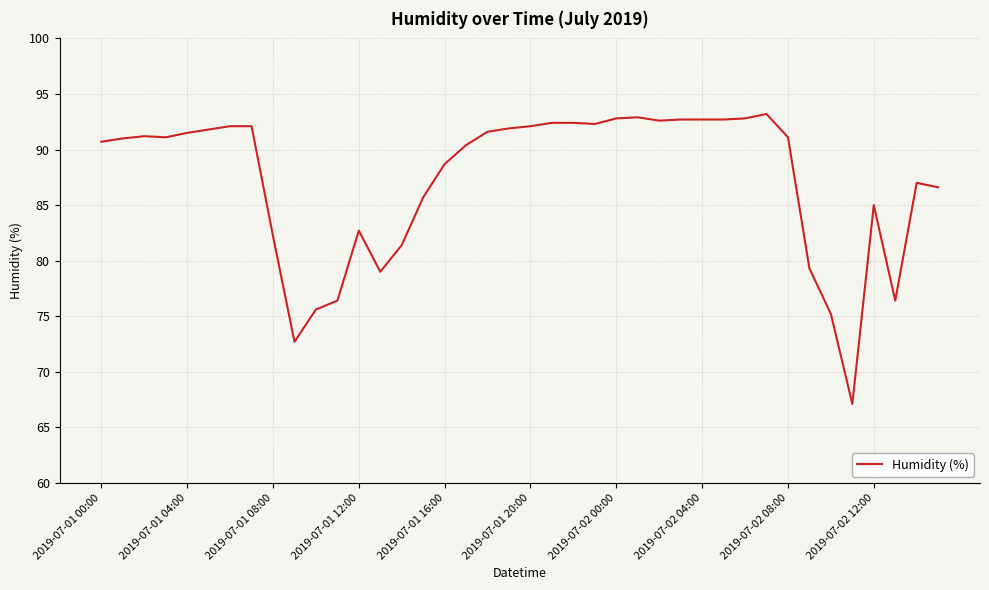

What is the greatest value displayed?

93.2